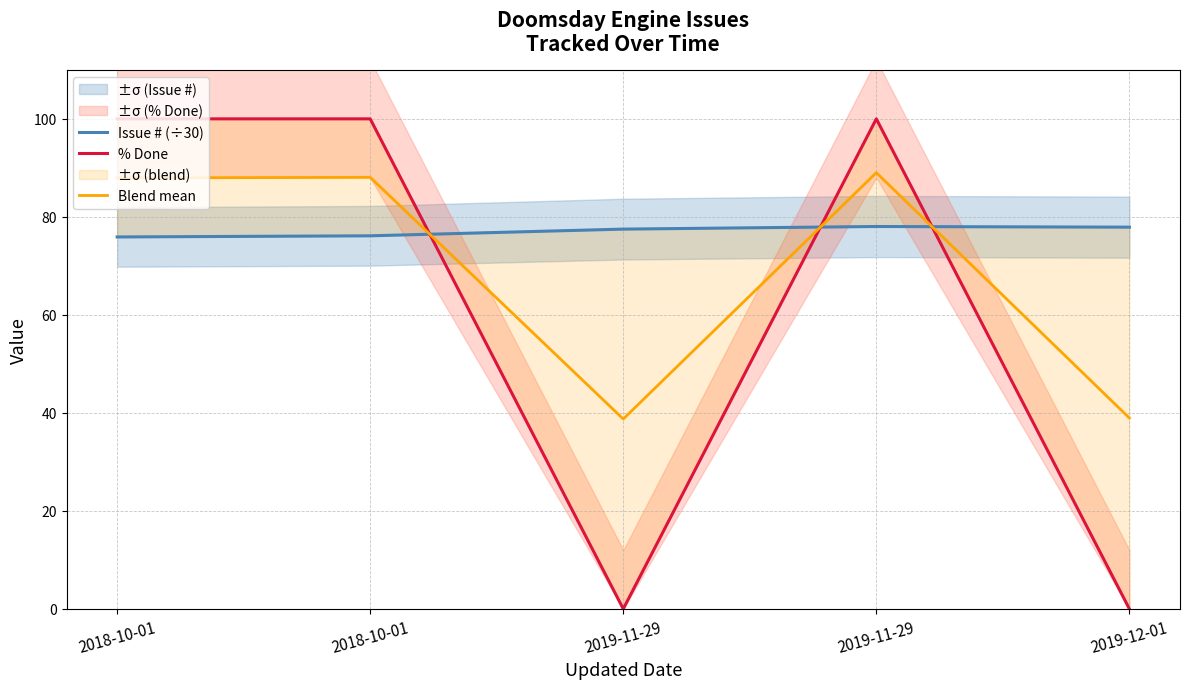

List the series in order of their overall mean, lowest first.

% Done, Blend mean, Issue # (÷30)